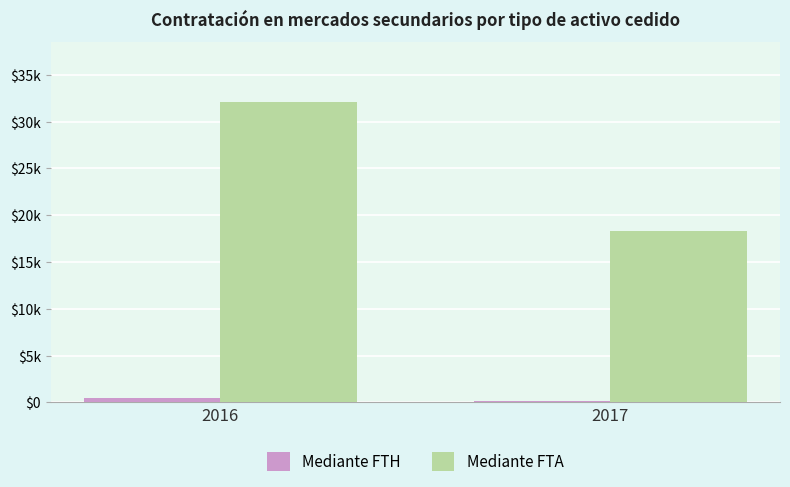

Which category has the highest value in the Mediante FTA series?

2016